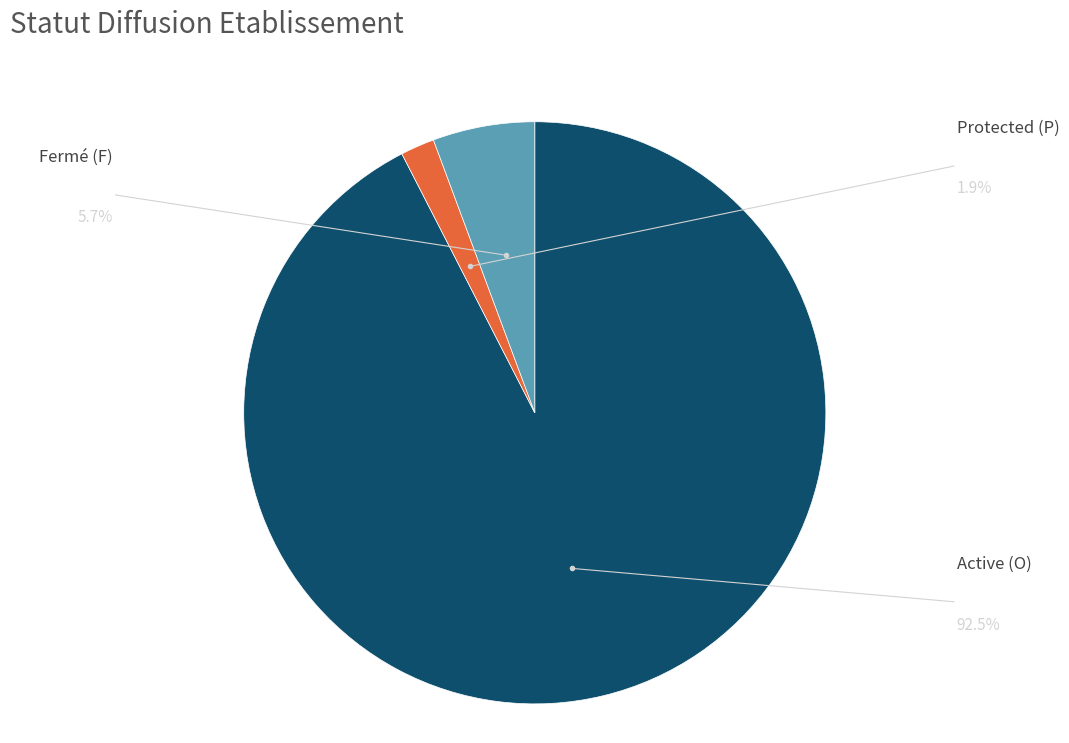

Which slice is the smallest?

P